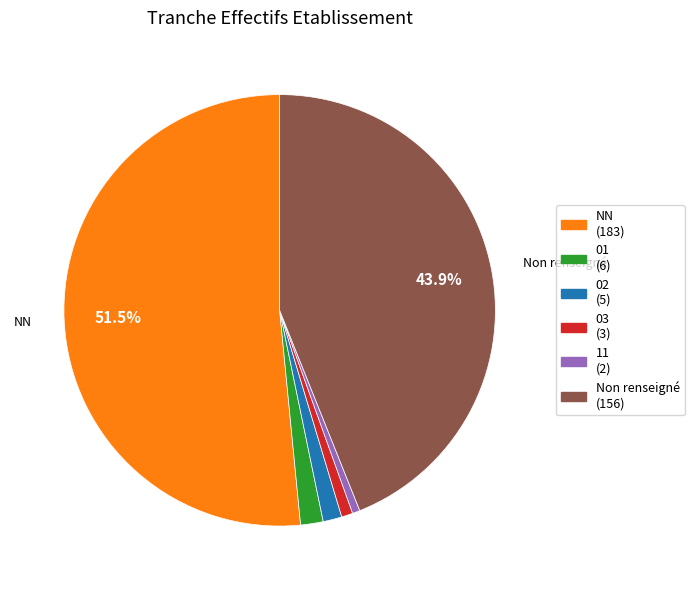

Between 02 (5) and 11 (2), which is larger?

02 (5)